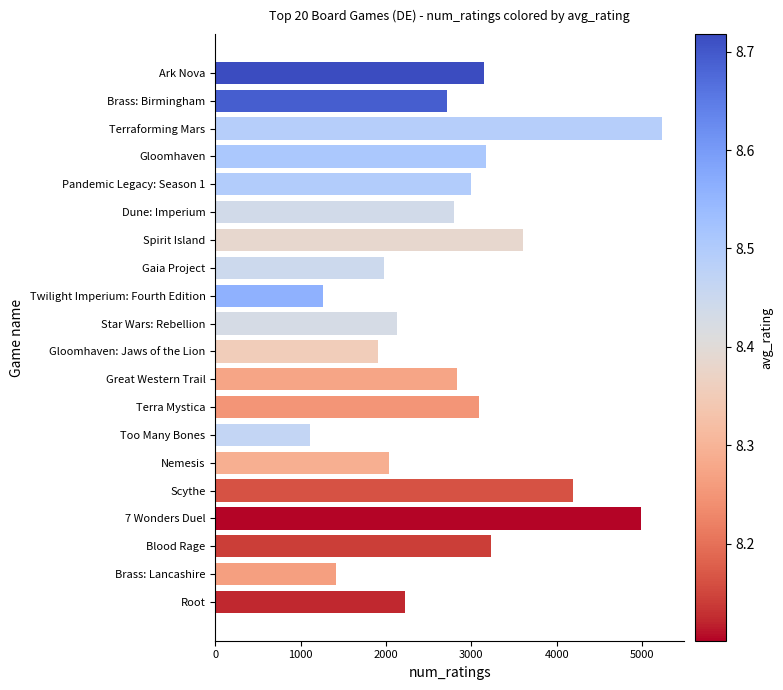

How many data points are less than 2826?

10